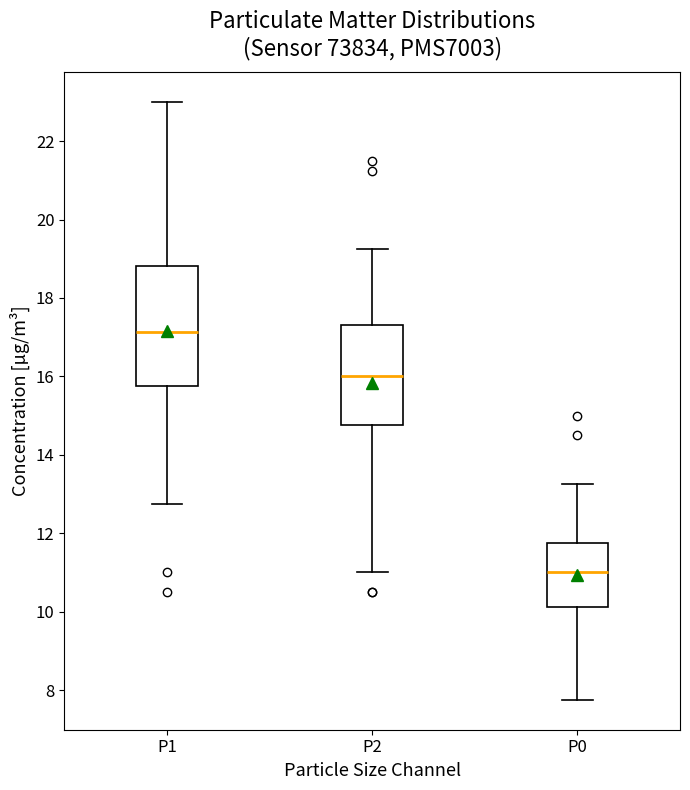

Which box's median line is the lowest?

P0